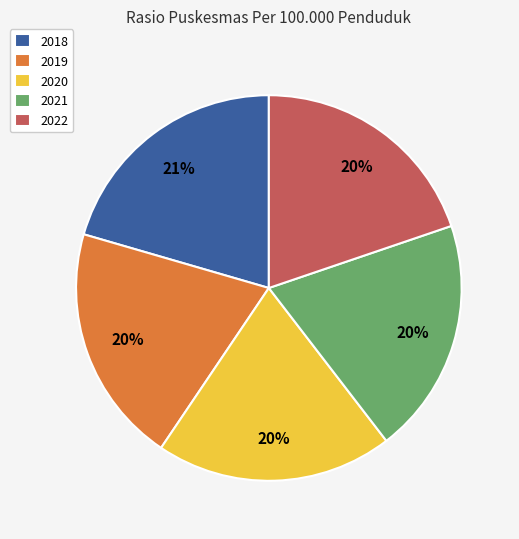

True or false: 2019 accounts for 12% of the total.

False